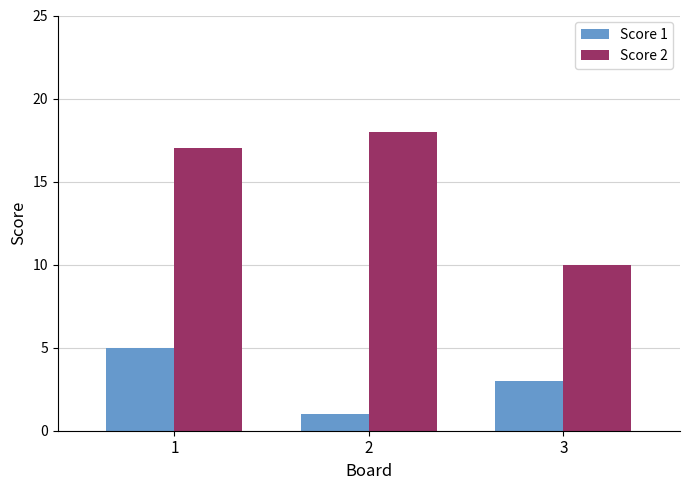

List the labels in order of Score 2 value, smallest first.

3, 1, 2